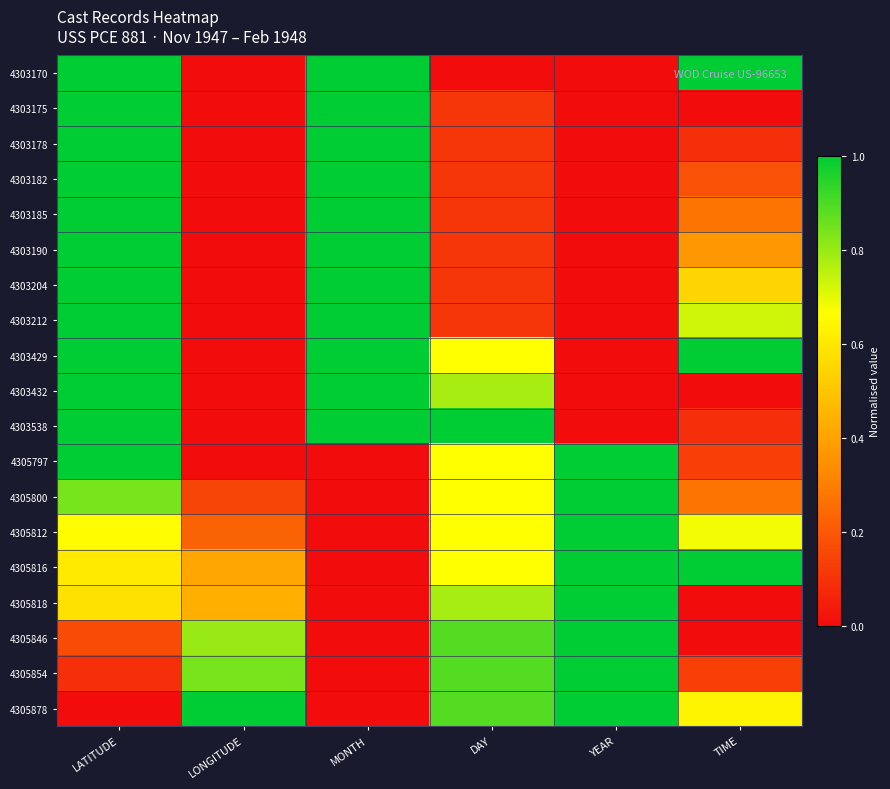

At how many categories does at least one series exceed 0?

6